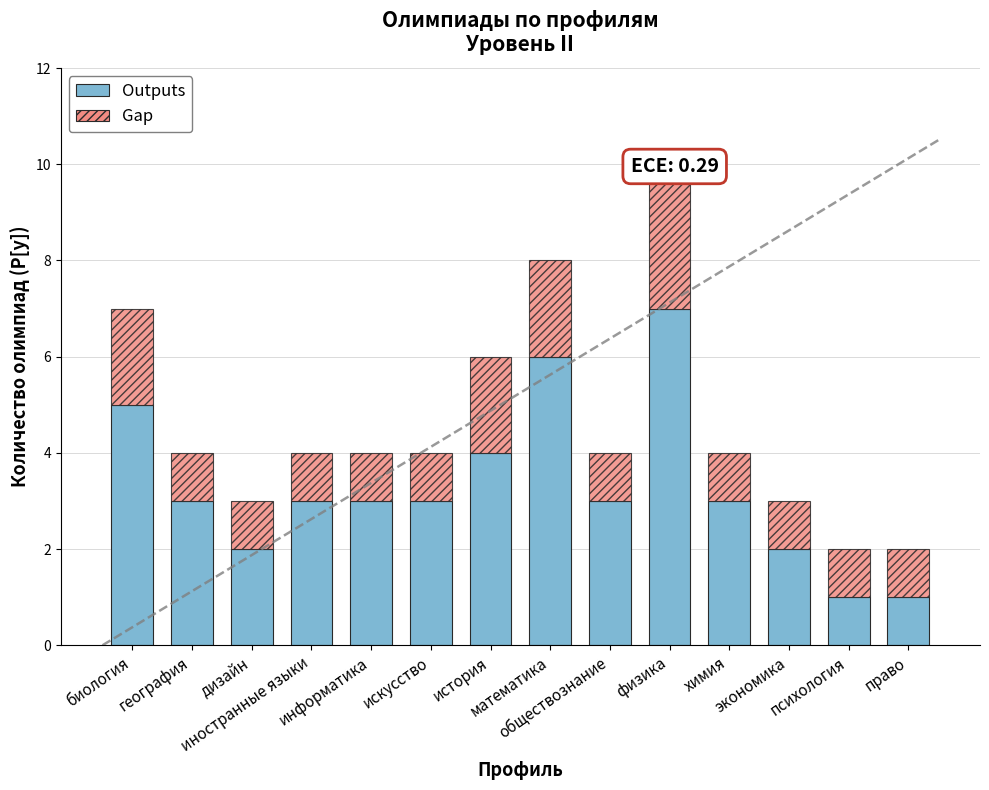

What value does the Outputs series have at математика?

6